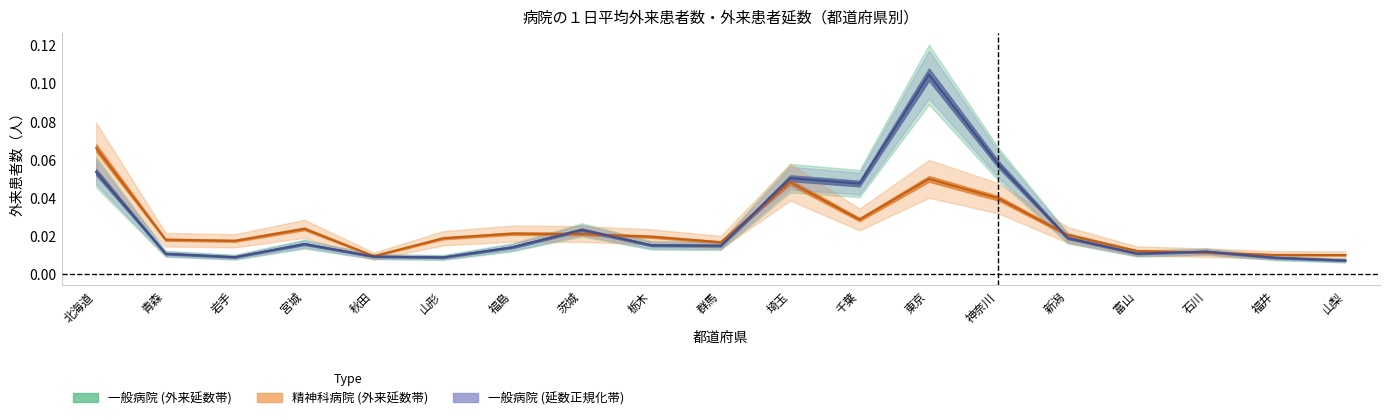

How many series are shown in this chart?

3